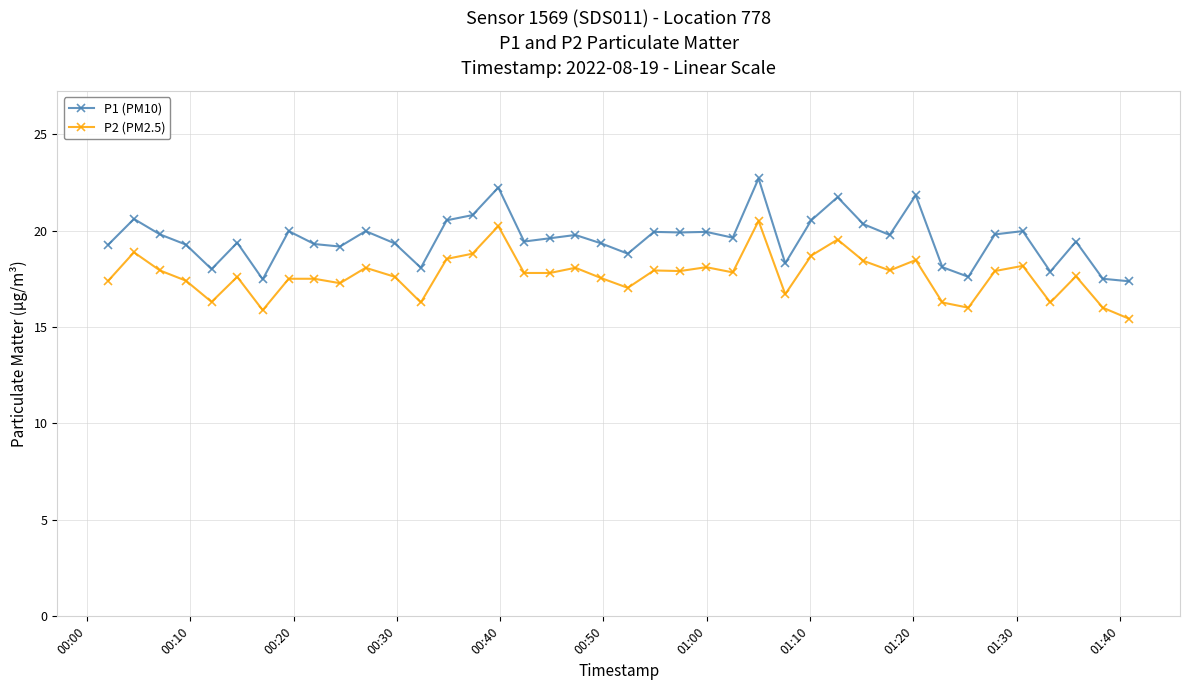

True or false: P1 (PM10) and P2 (PM2.5) cross at least once.

False